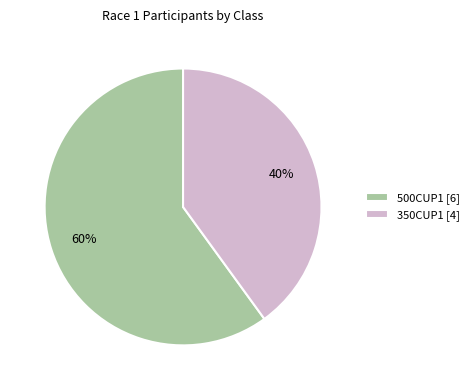

Is there a majority slice in this chart?

Yes